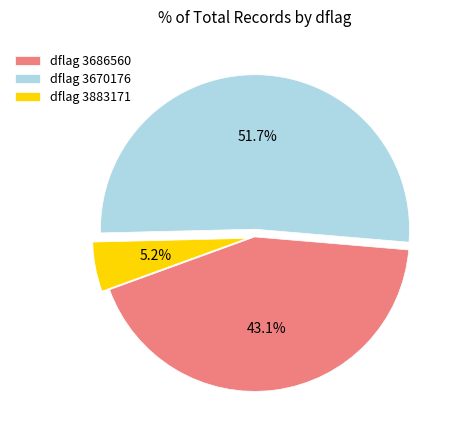

Does any single category account for the majority?

Yes